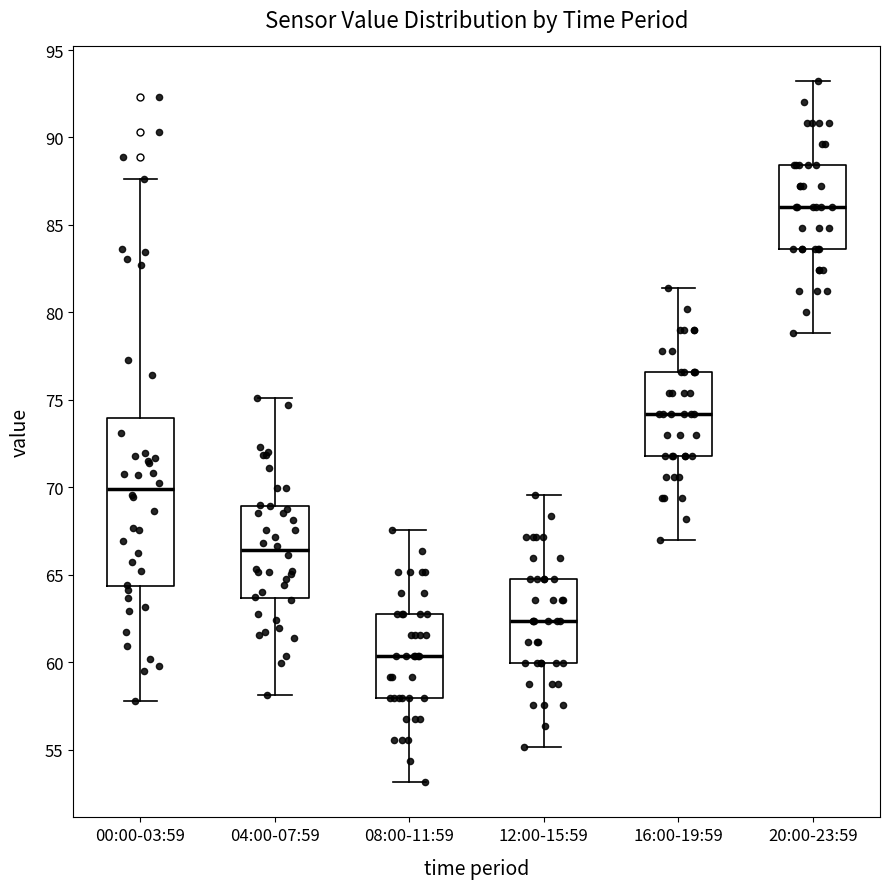

Reading left to right, transcribe this box plot: for each box, give where its median line is, the range the box spans, and where its two whiskers end, as read against the y-axis. The values are not printed on the chart, so give them approximately, as read against the axis.

00:00-03:59: median 70.0, box 64.5 to 74.0, whiskers 58.0 to 87.5
04:00-07:59: median 66.5, box 63.5 to 69.0, whiskers 58.0 to 75.0
08:00-11:59: median 60.5, box 58.0 to 62.5, whiskers 53.0 to 67.5
12:00-15:59: median 62.5, box 60.0 to 64.5, whiskers 55.0 to 69.5
16:00-19:59: median 74.0, box 72.0 to 76.5, whiskers 67.0 to 81.5
20:00-23:59: median 86.0, box 83.5 to 88.5, whiskers 79.0 to 93.0